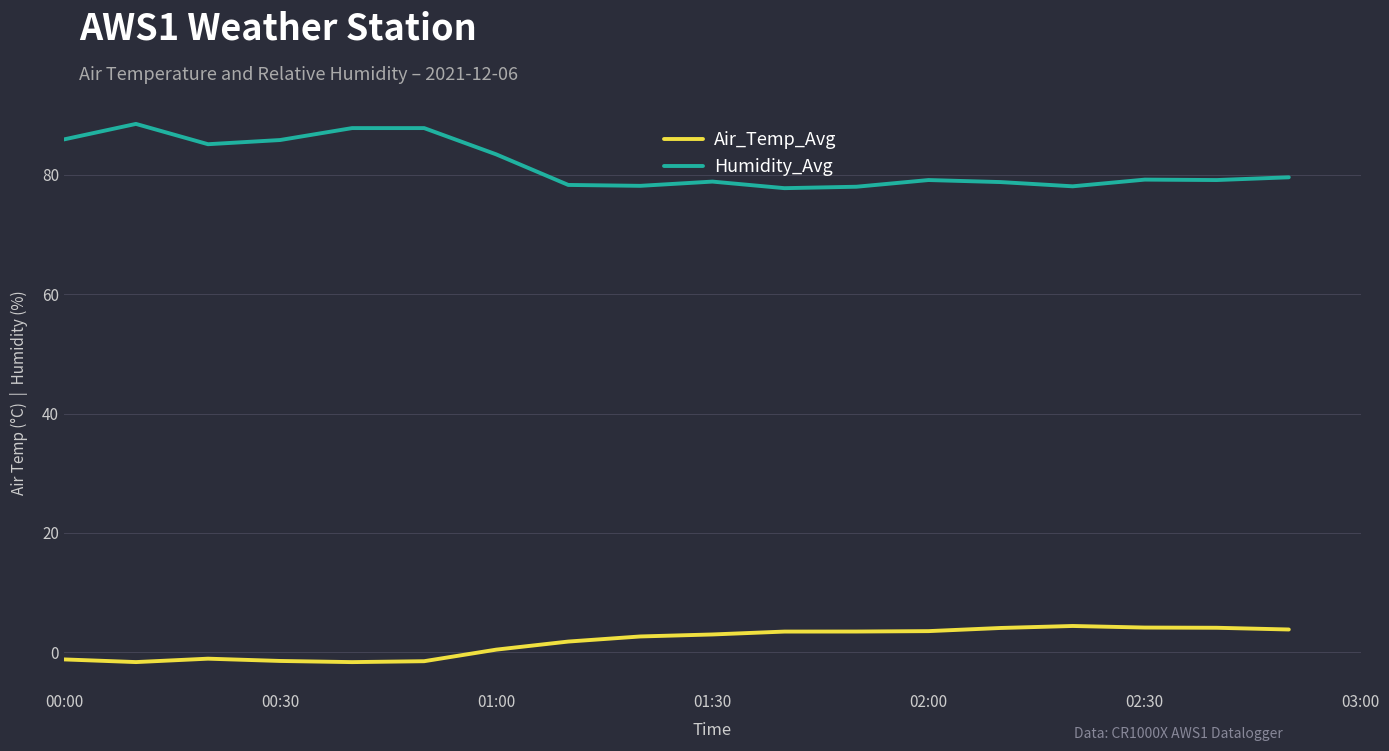

What is the sum of all Air_Temp_Avg values?

30.8